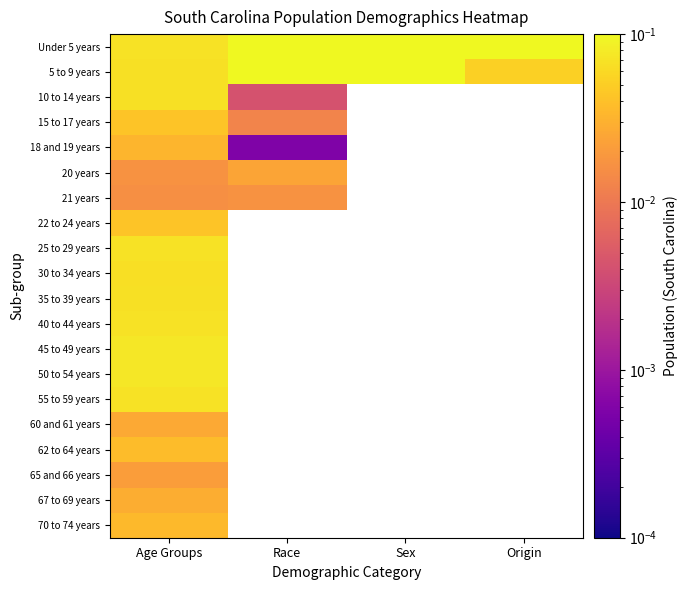

The 67 to 69 years series shows 0.0 at Age Groups. True or false?

False